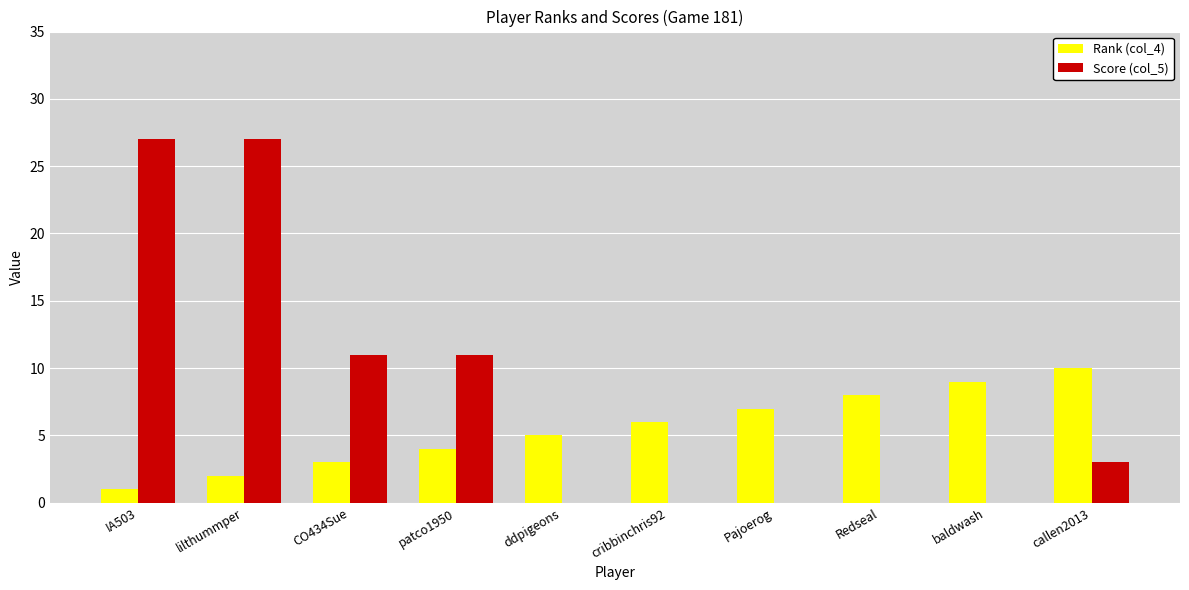

Which series has the widest spread of values?

Score (col_5)